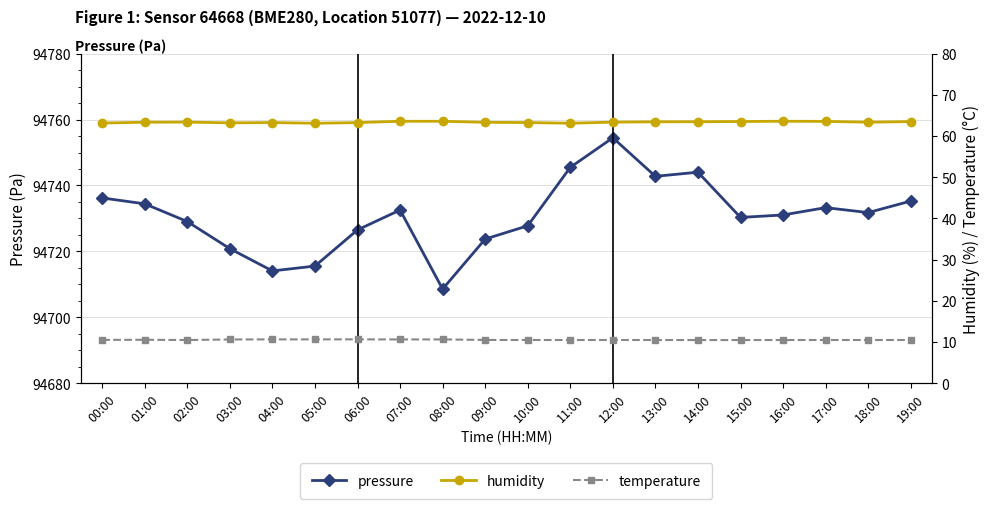

At which label does pressure reach its peak?

12:00